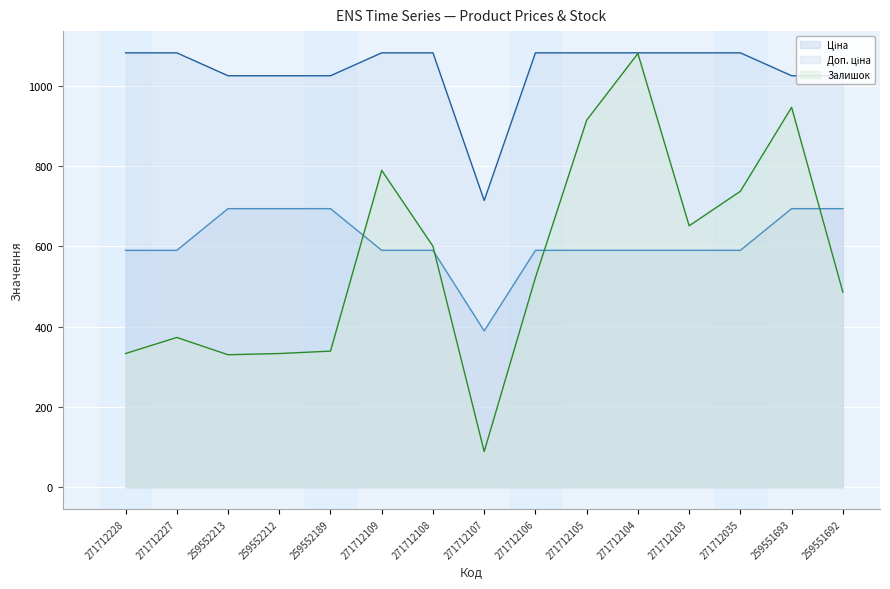

How many lines are shown in the chart?

3